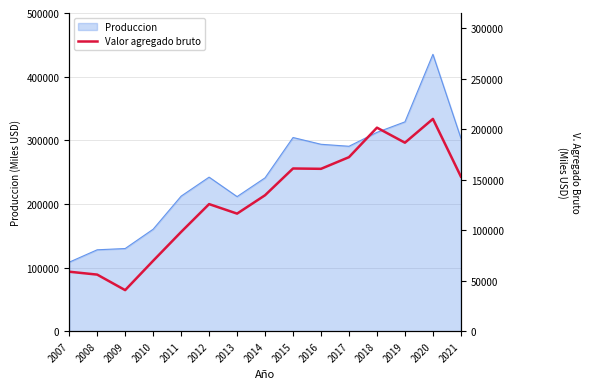

What value does the data have at 2018, to the nearest 10?

201620